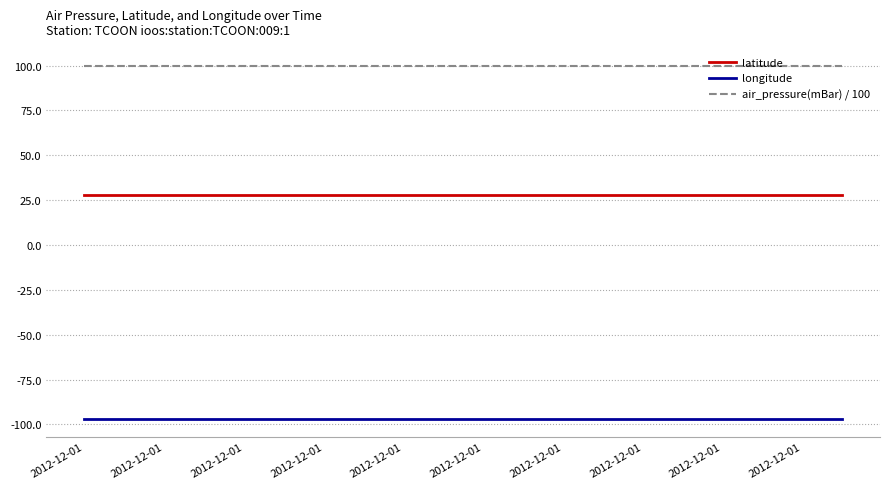

True or false: latitude and air_pressure(mBar) / 100 cross at least once.

False